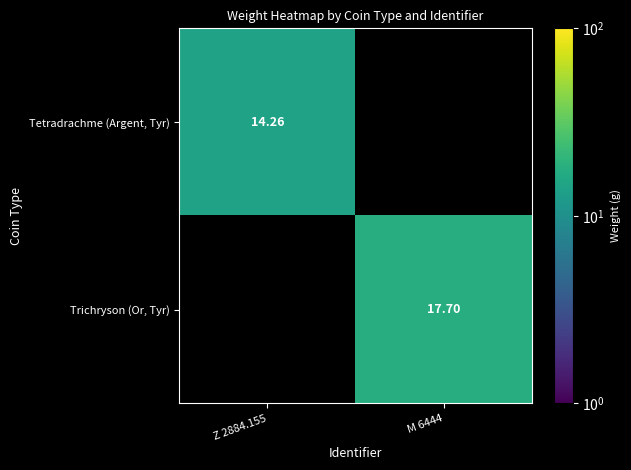

How many positive values does the Tetradrachme (Argent, Tyr) series have?

1